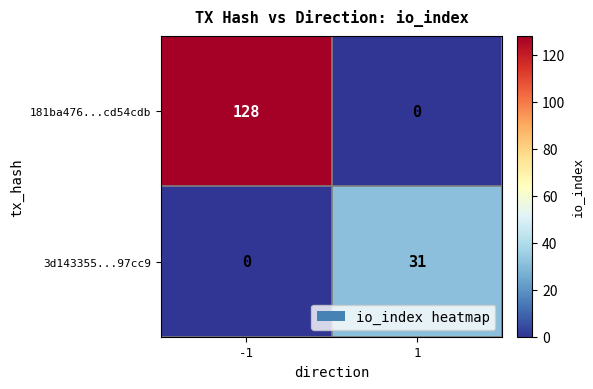

Reading left to right, what are all the values shown in this chart?

181ba476...cd54cdb: -1=128	1=0
3d143355...97cc9: -1=0	1=31